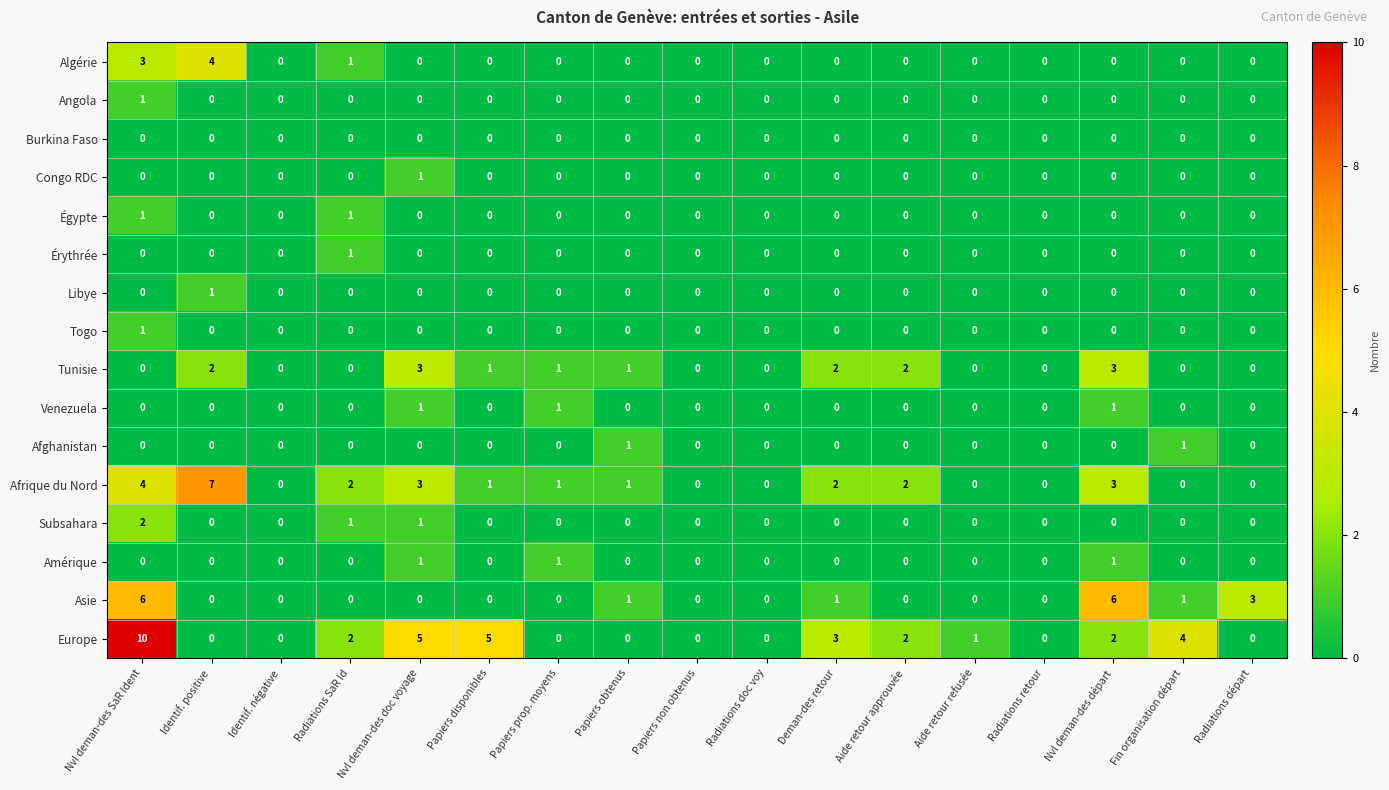

What is the sum of the Tunisie values at Papiers prop. moyens and Identif. positive?

3